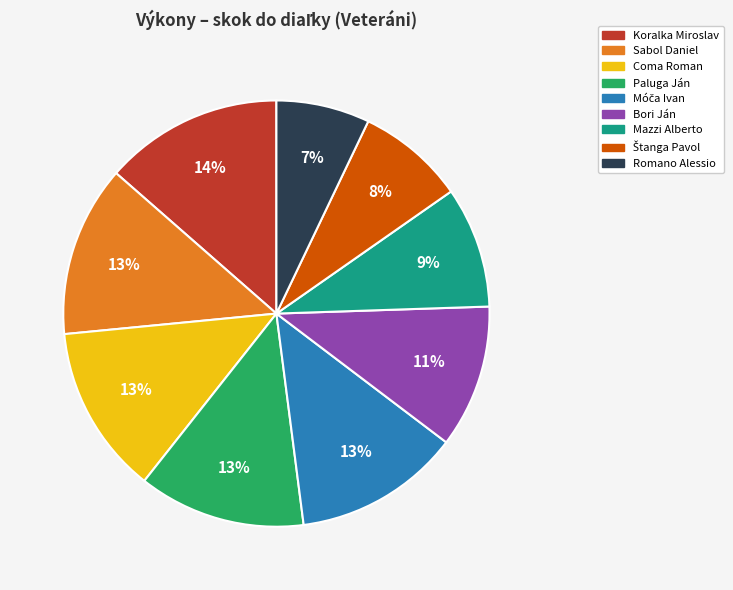

What percentage is the Paluga Ján slice, to the nearest percent?

13%